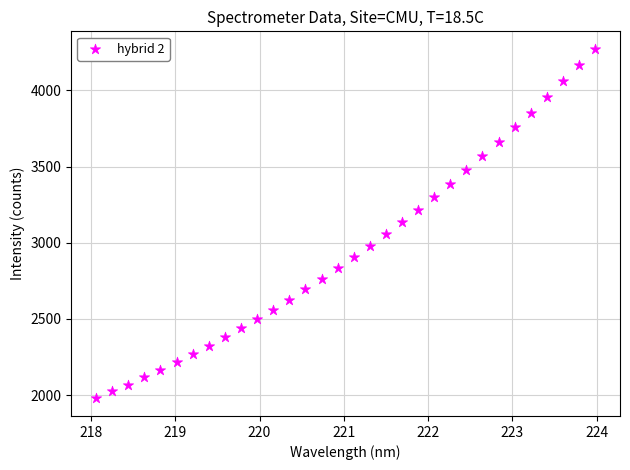

What is the range of X values (max minus min)?

5.9